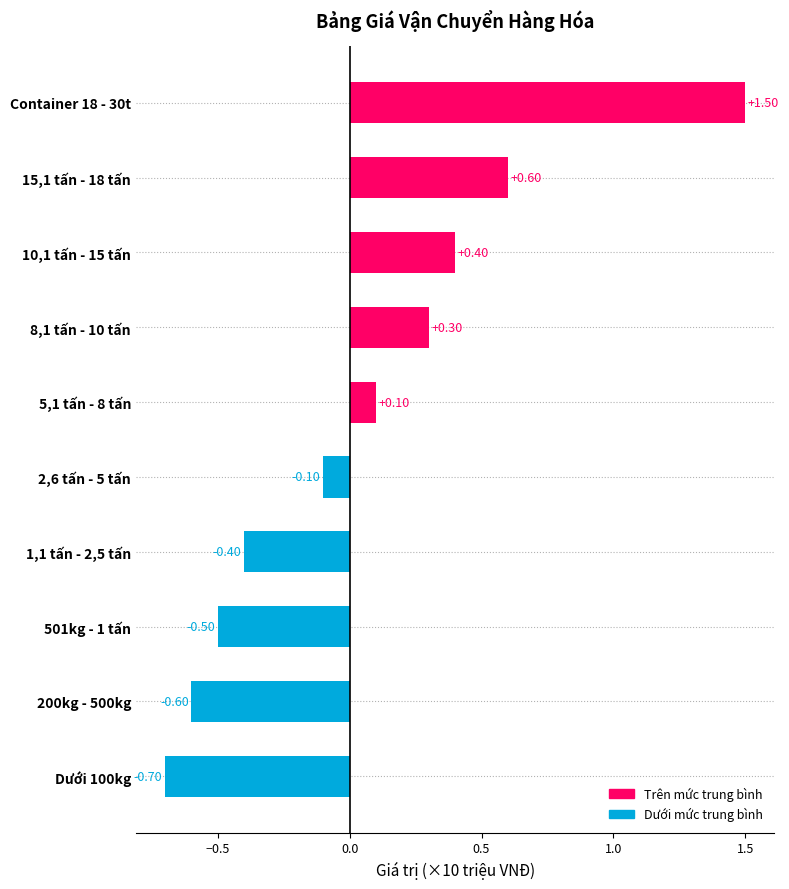

How many distinct data groups are displayed?

1